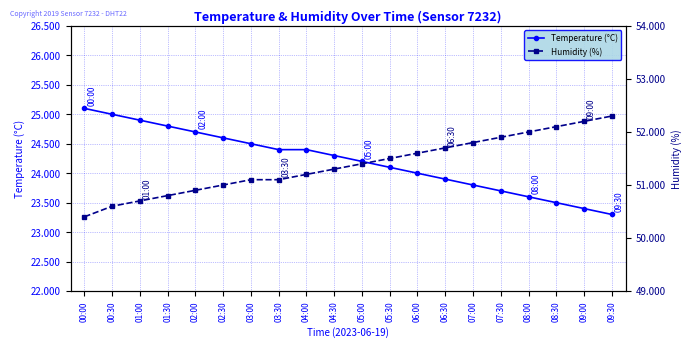

True or false: Humidity (%) has a value of 51.1 at 03:30.

True